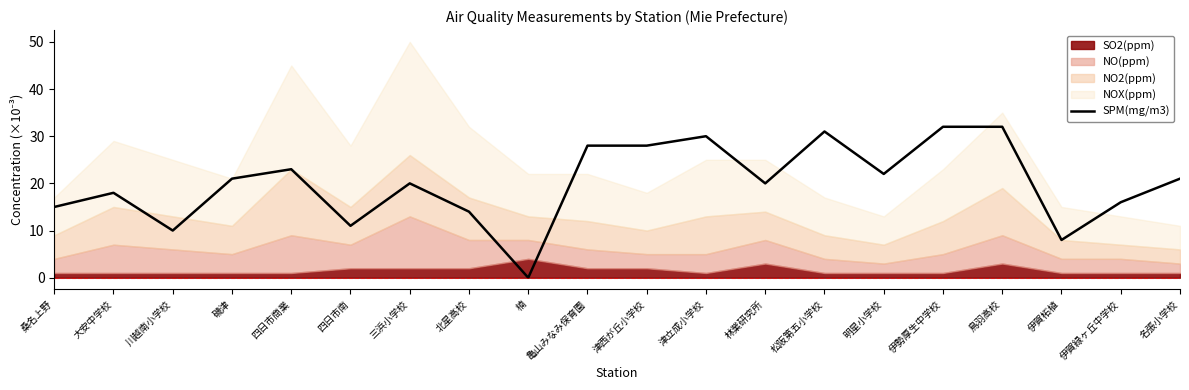

Where is the first local maximum?

大安中学校